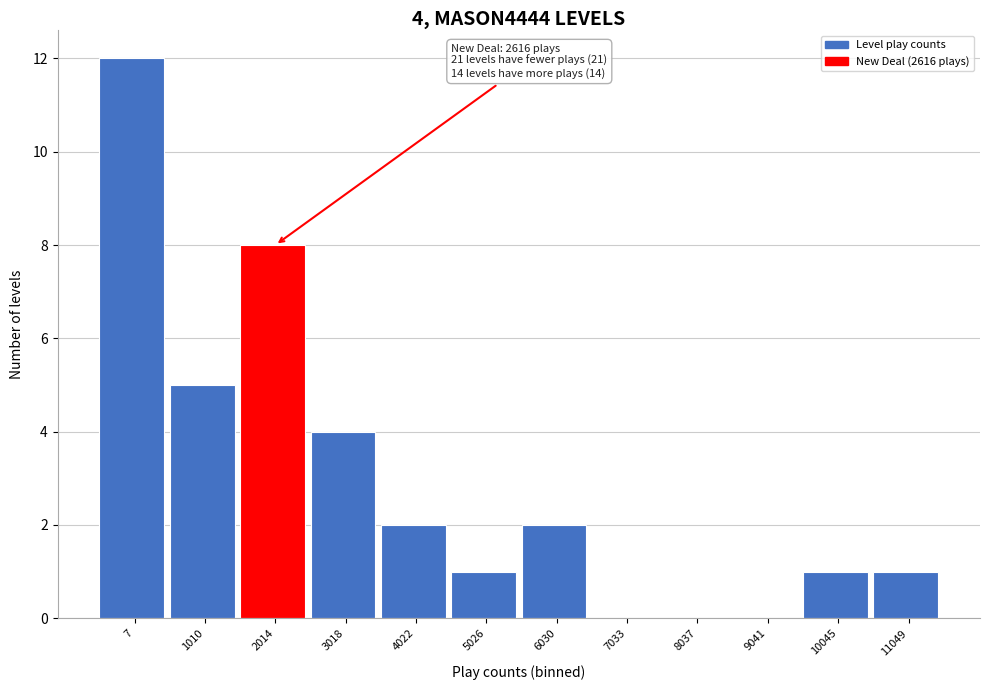

Reading left to right, extract all data points from this chart.

7=12	1010=5	2014=8	3018=4	4022=2	5026=1	6030=2	7033=0	8037=0	9041=0	10045=1	11049=1